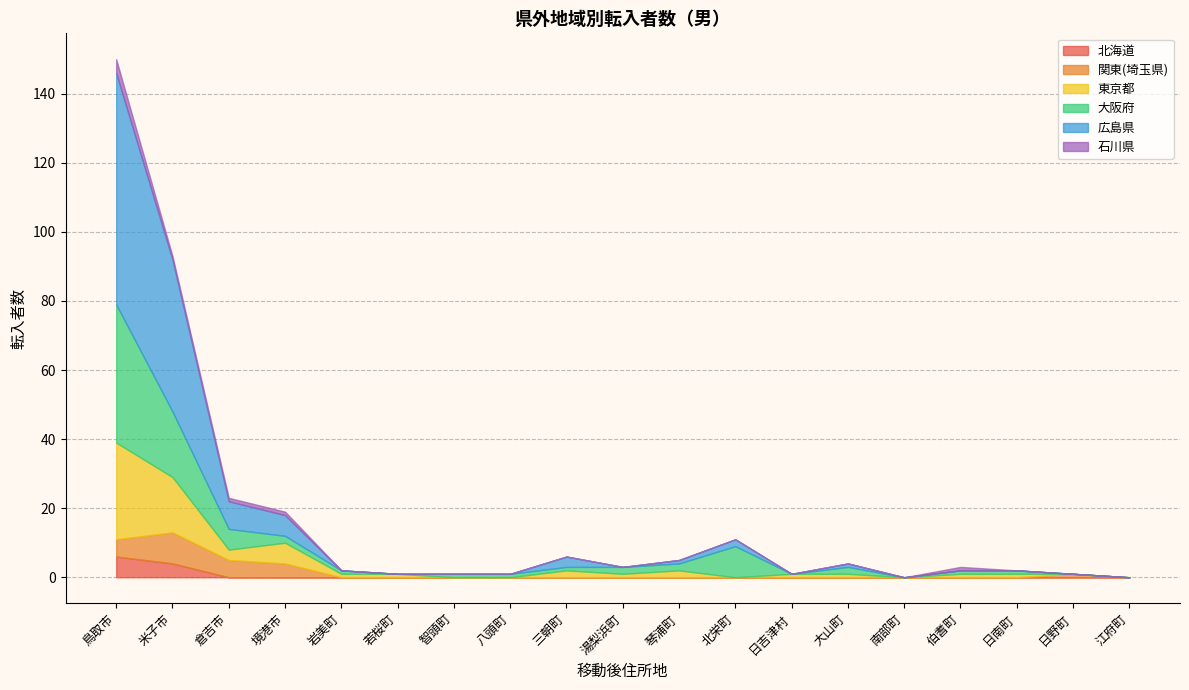

At how many categories does at least one series exceed 30?

2